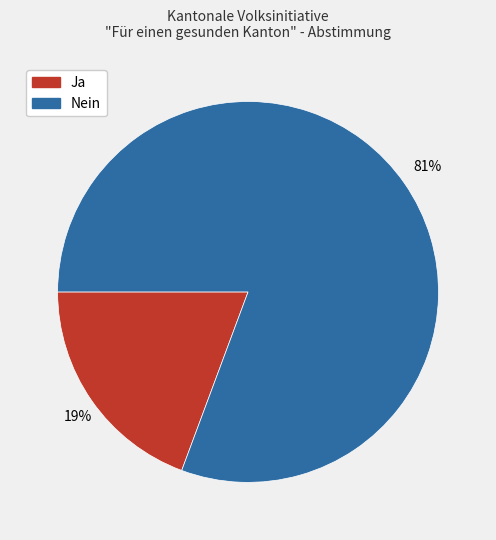

Do Ja and Nein together represent more than half of the pie?

Yes